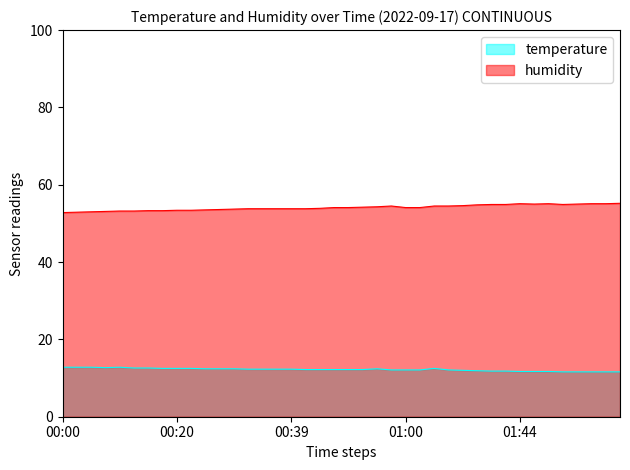

What are all the series names shown in the legend?

temperature, humidity